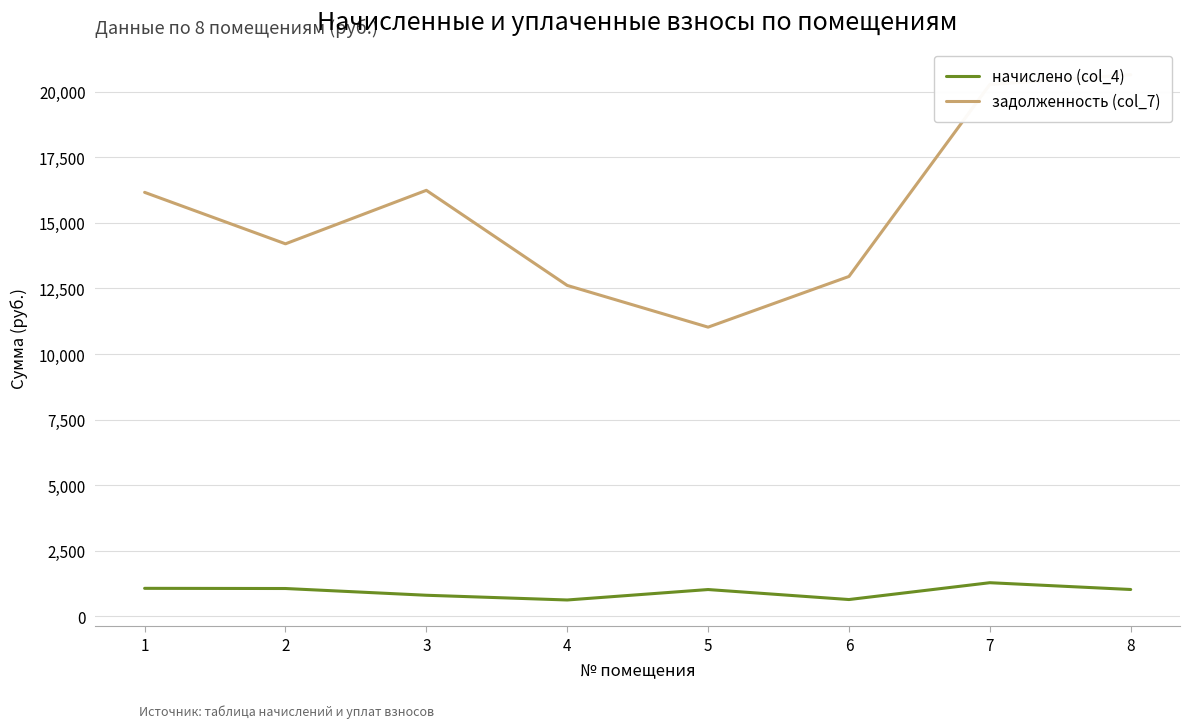

How many data points does each series have?

8